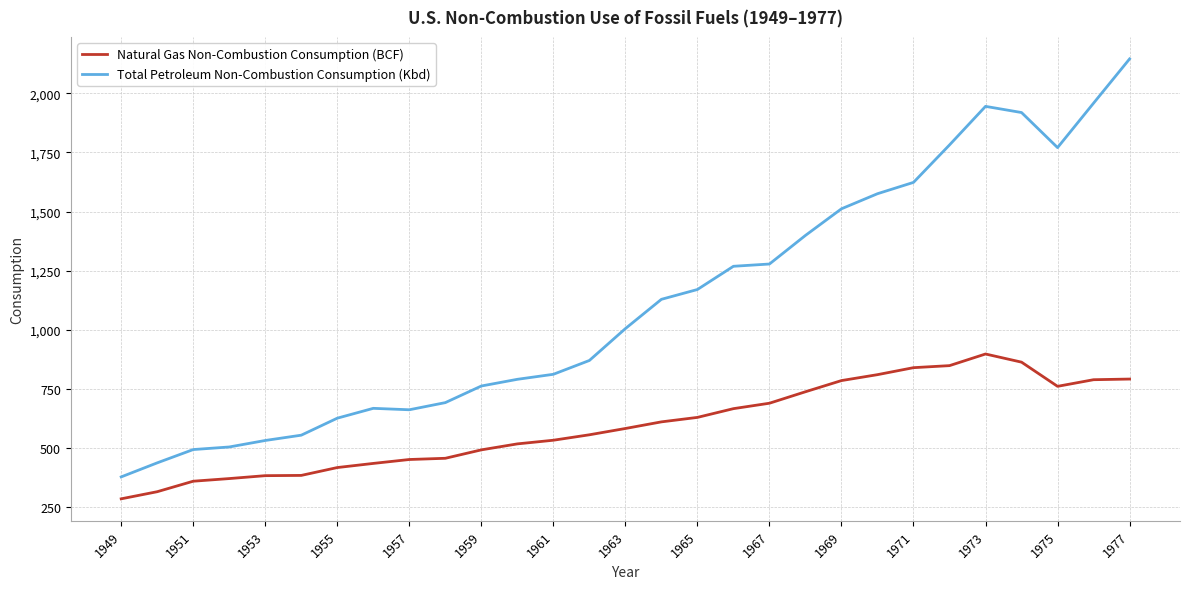

How many categories are shown in the chart?

29